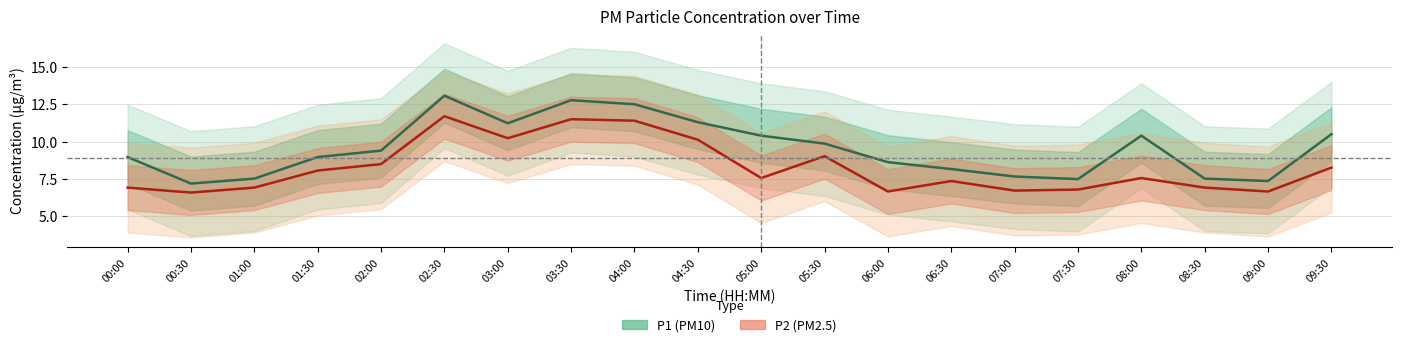

Is it true that P1 mean equals 8.6 at 06:00?

True